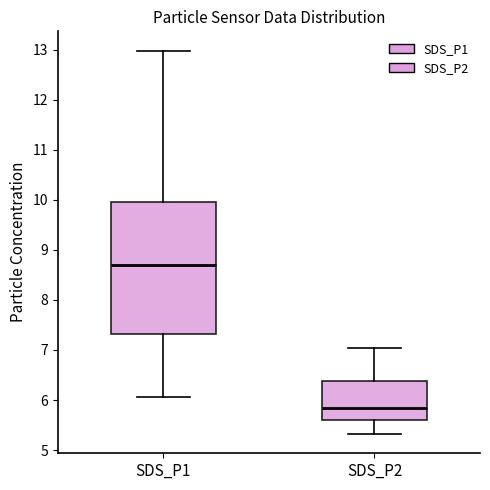

Reading left to right, read every box against the y-axis: the position of its median line, the range the box covers, and the ends of its whiskers. The values are not printed on the chart, so give them approximately, as read against the axis.

SDS_P1: median 8.7, box 7.3 to 10.0, whiskers 6.1 to 13.0
SDS_P2: median 5.8, box 5.6 to 6.4, whiskers 5.3 to 7.0